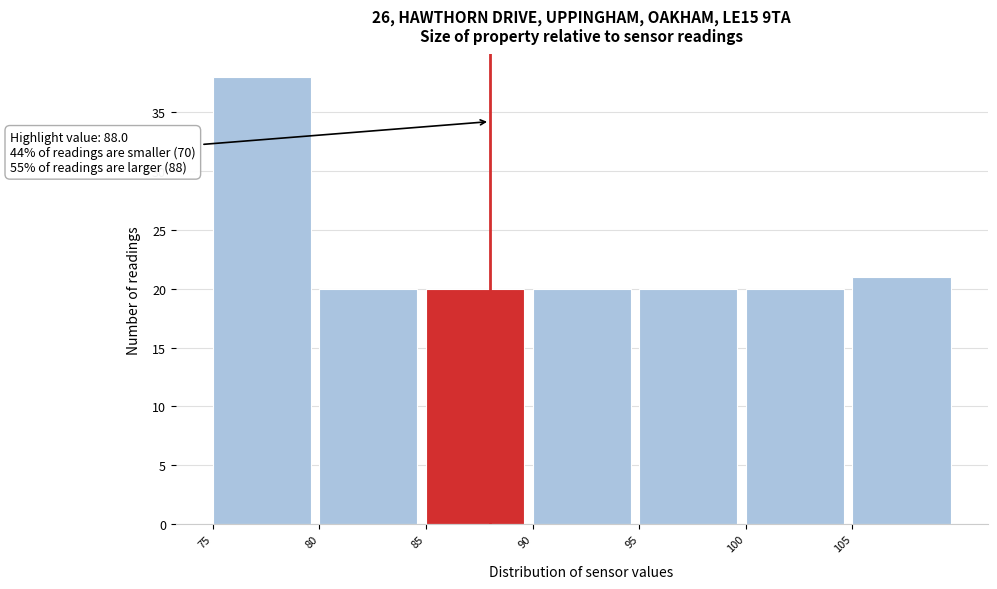

Over which range of the x-axis is the bar tallest?

75 to 80